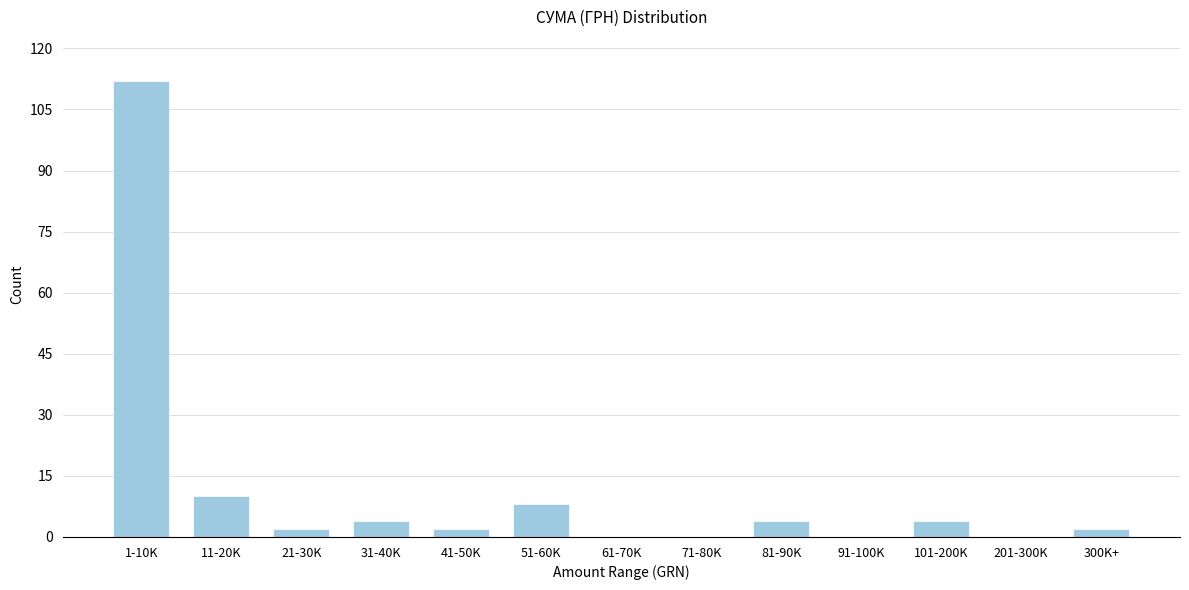

Reading left to right, extract all data points from this chart.

1-10K=112	11-20K=10	21-30K=2	31-40K=4	41-50K=2	51-60K=8	61-70K=0	71-80K=0	81-90K=4	91-100K=0	101-200K=4	201-300K=0	300K+=2